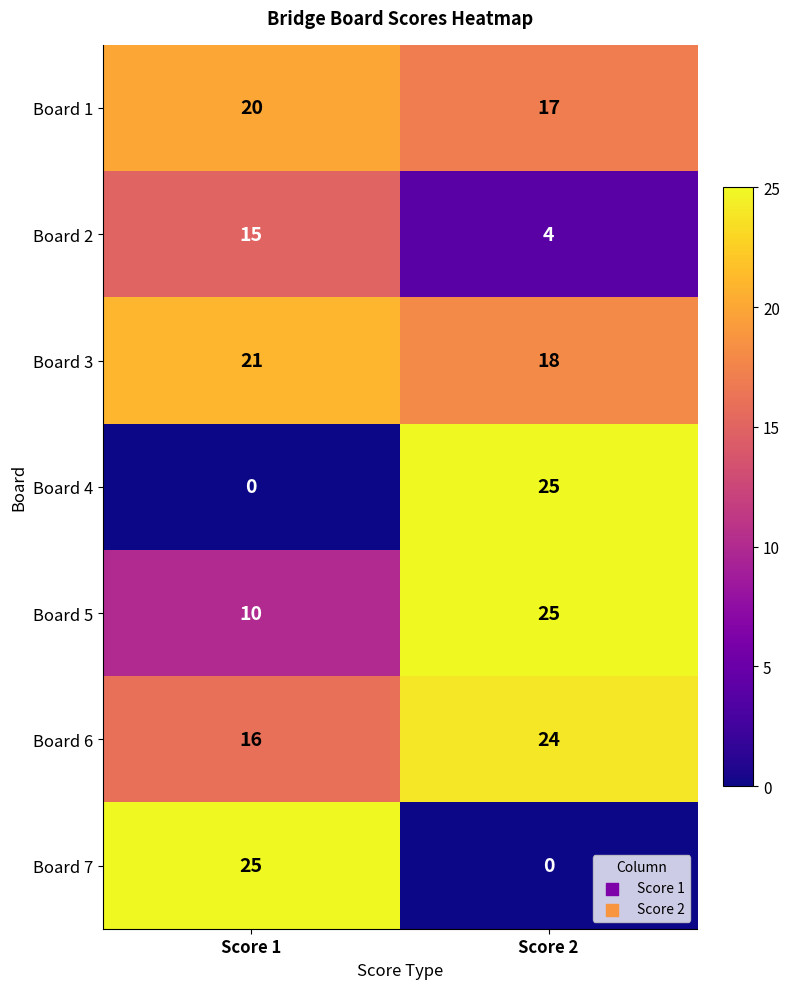

What is the difference between the maximum and minimum values in the Board 3 series?

3